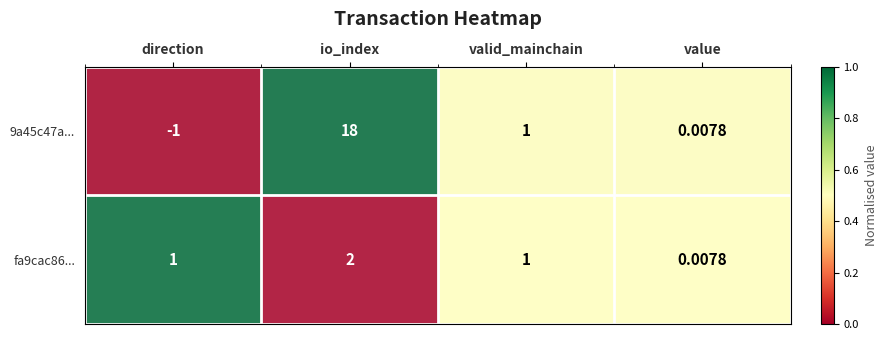

Rank the categories by 9a45c47a... value from highest to lowest.

io_index, valid_mainchain, value, direction